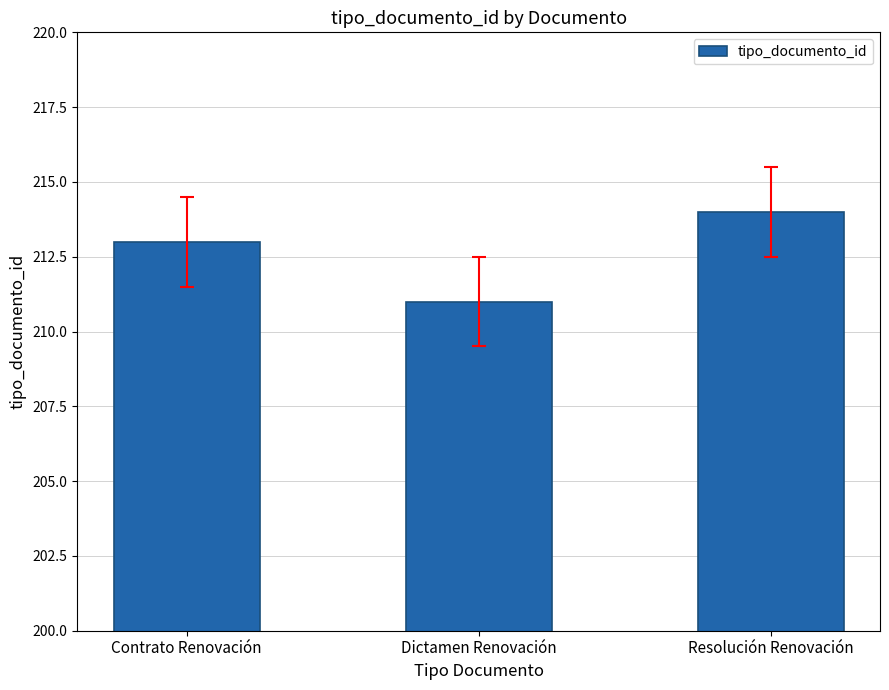

Reading left to right, what are all the values shown in this chart?

213	211	214